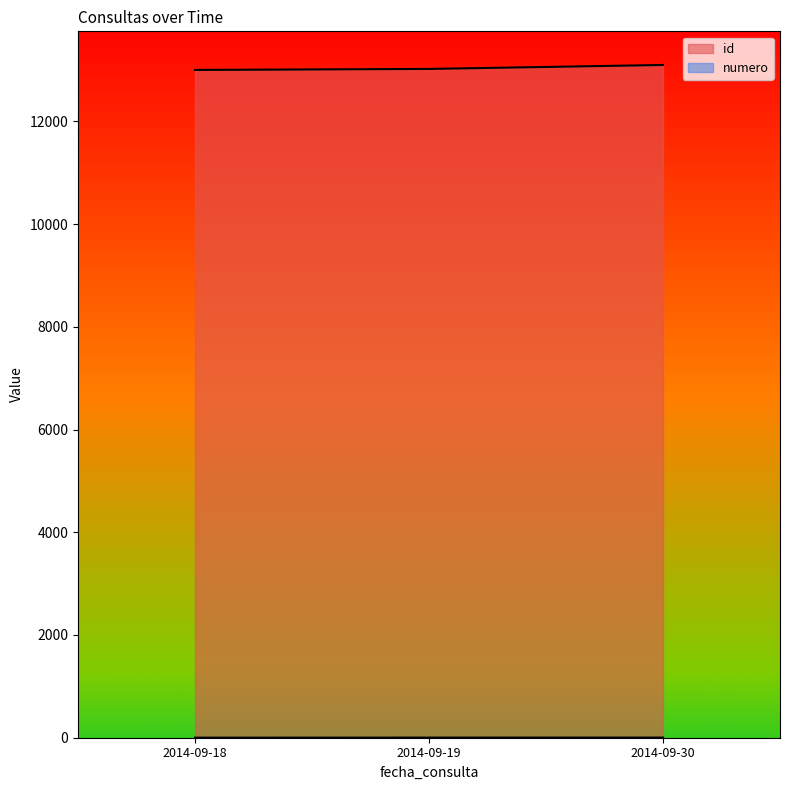

Where is numero nearest to the value 2?

2014-09-19